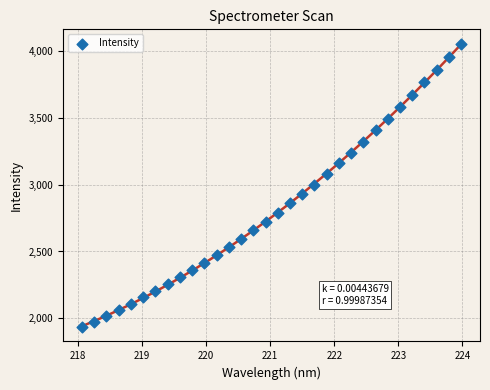

What is the range of Y values (max minus min)?

2126.0